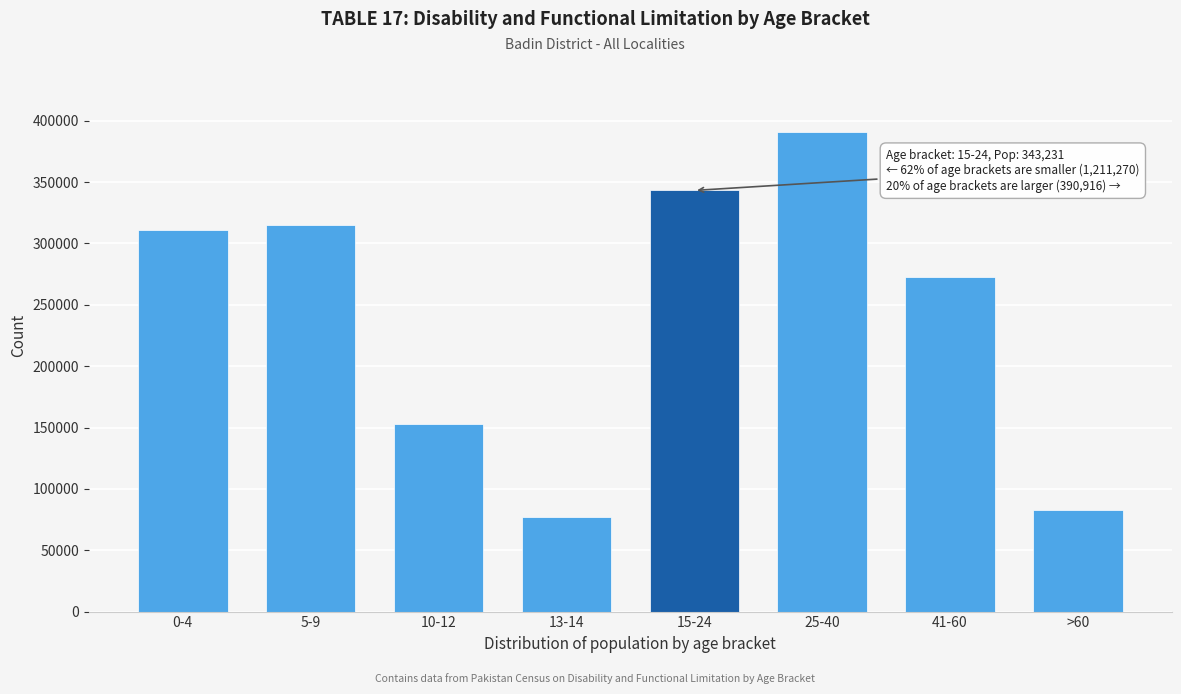

Reading left to right, what are all the values shown in this chart?

310864	314685	153167	77069	343231	390916	272743	82742